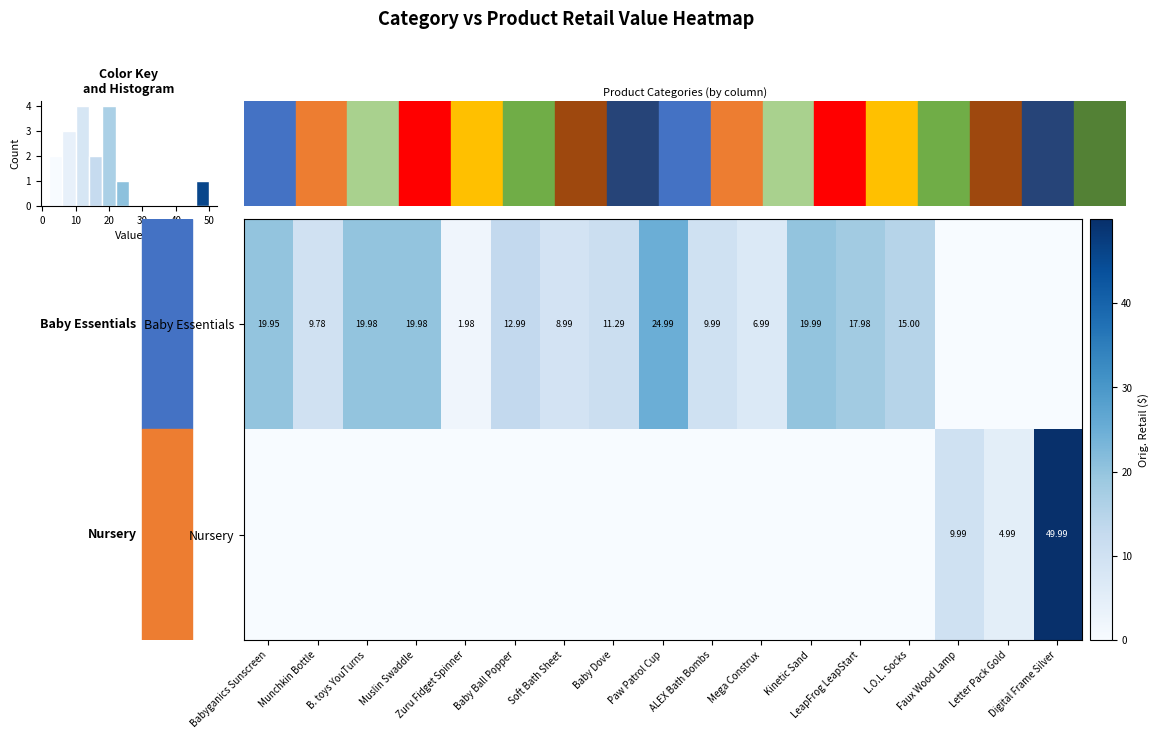

At how many categories does at least one series exceed 10?

10